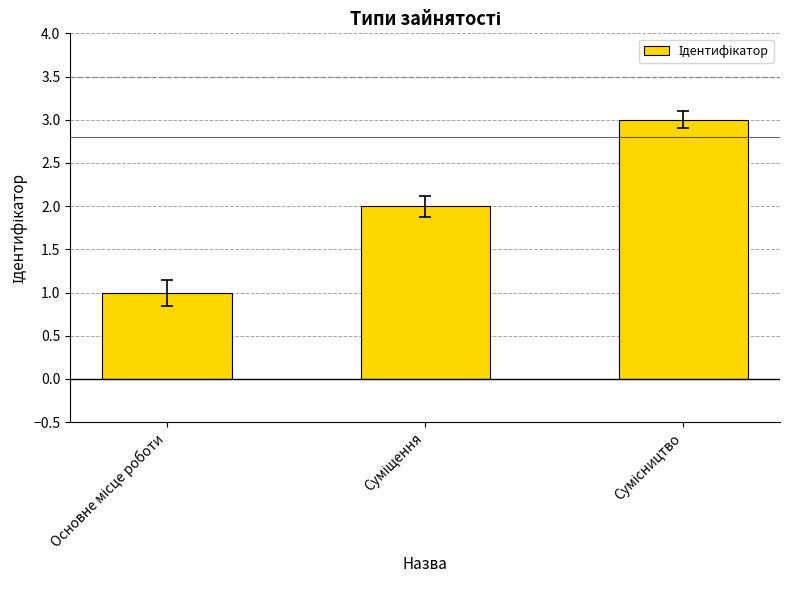

What is the sum of all values?

6